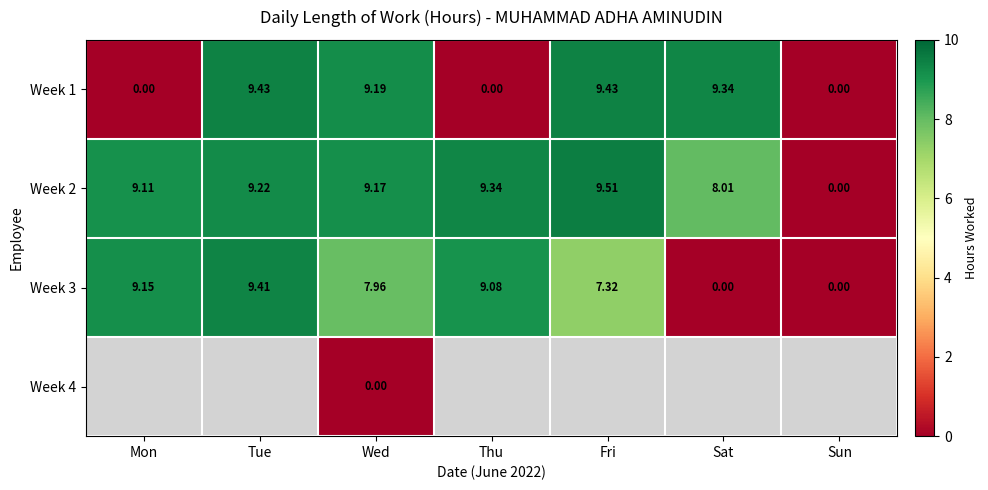

Is the value of Week 3 at Mon greater than the value of Week 2 at Sun?

Yes